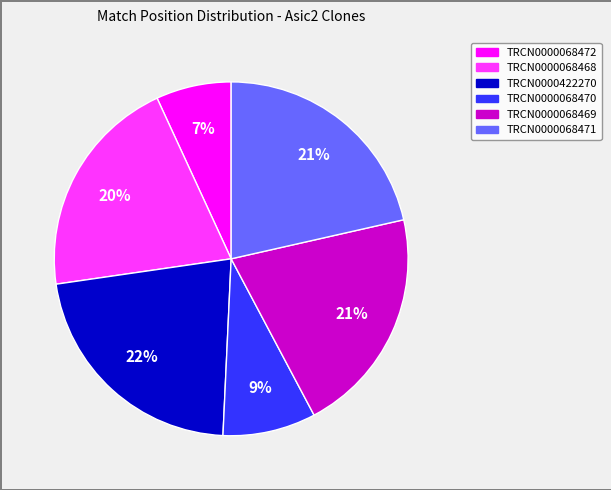

To the nearest percent, what is the average slice percentage?

17%